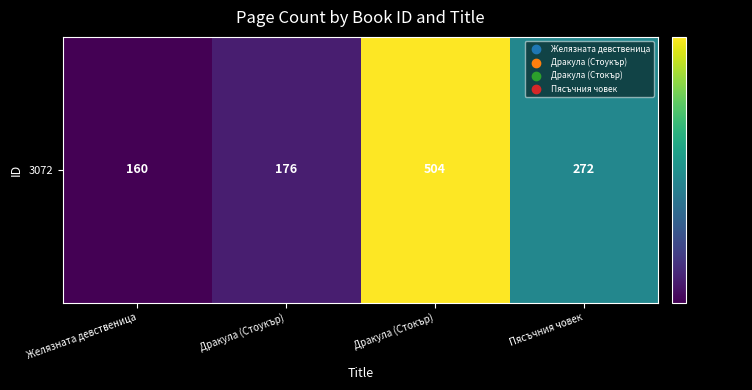

Where does the data first go above 272?

Дракула (Стокър)